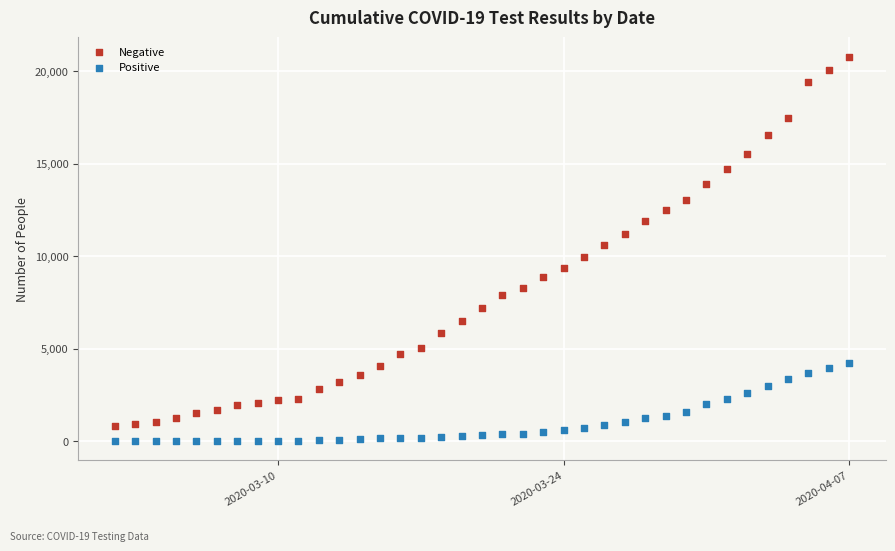

Across all data points, what is the range of Y values (max minus min)?

20792